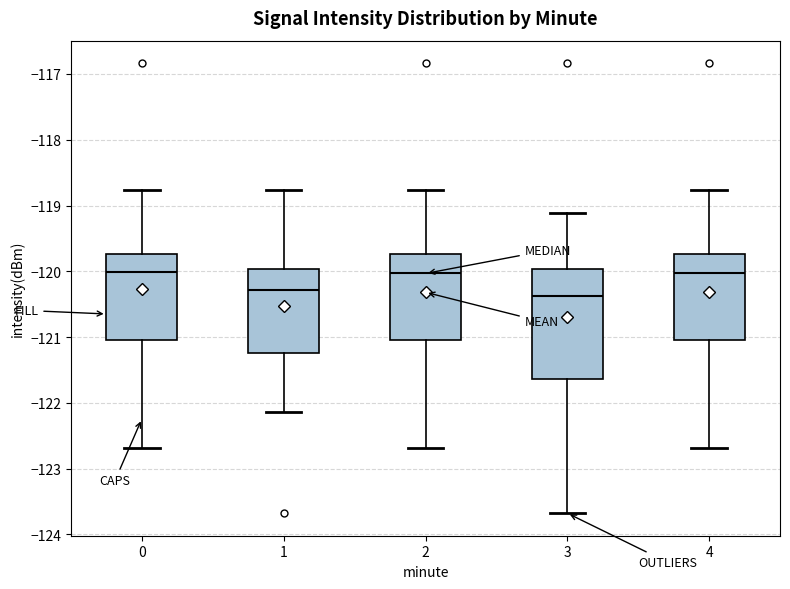

Reading left to right, read every box against the y-axis: the position of its median line, the range the box covers, and the ends of its whiskers. The values are not printed on the chart, so give them approximately, as read against the axis.

0: median -120.0, box -121.0 to -119.7, whiskers -122.7 to -118.8
1: median -120.3, box -121.2 to -120.0, whiskers -122.1 to -118.8
2: median -120.0, box -121.0 to -119.7, whiskers -122.7 to -118.8
3: median -120.4, box -121.6 to -120.0, whiskers -123.7 to -119.1
4: median -120.0, box -121.0 to -119.7, whiskers -122.7 to -118.8